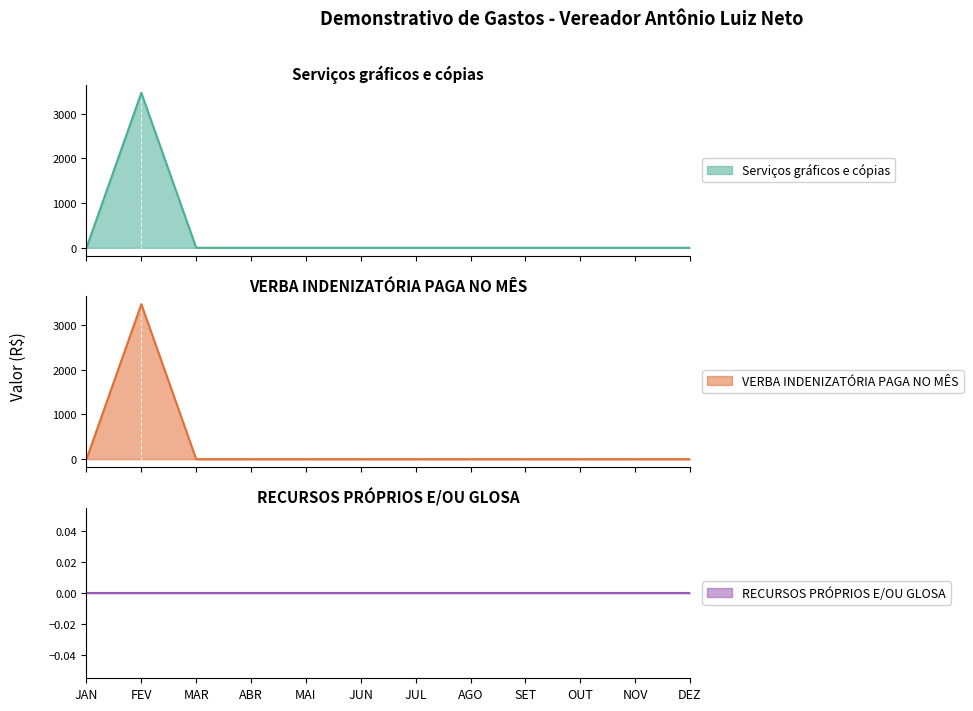

Between ABR and NOV, which series saw the biggest shift?

Serviços gráficos e cópias